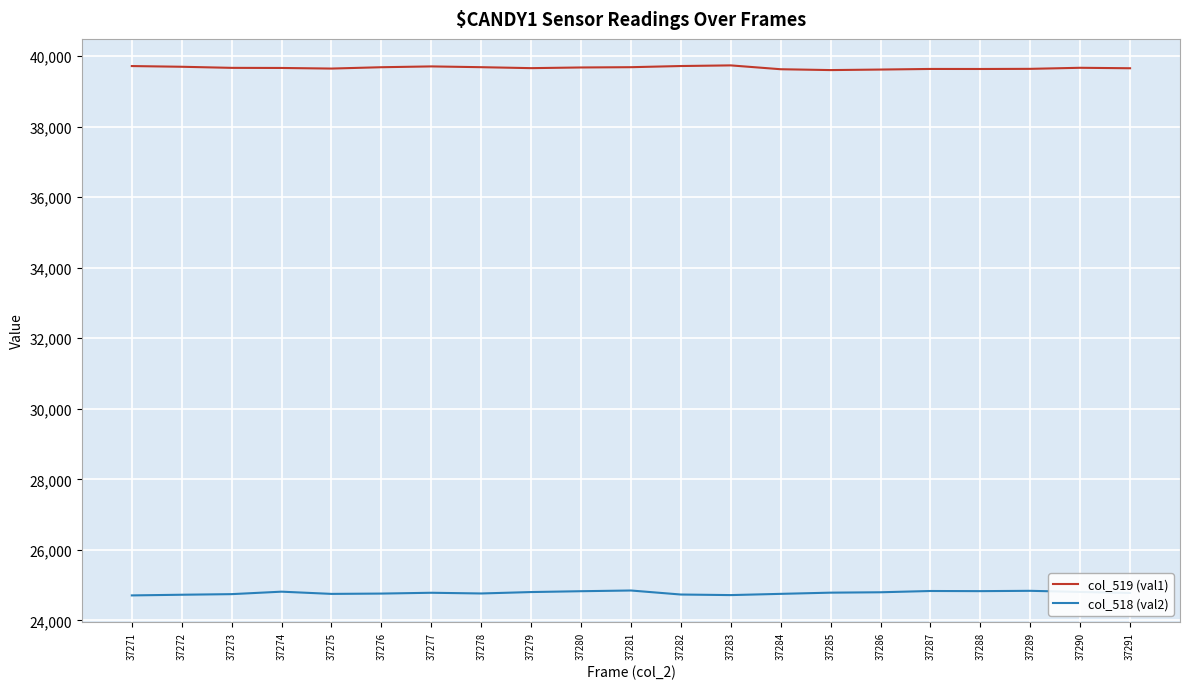

Is it true that col_518 (val2) equals 6189 at 37283?

False